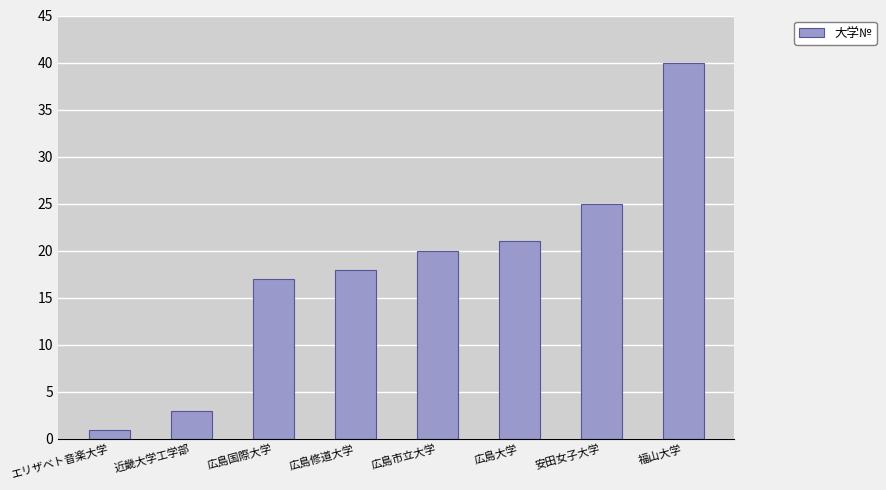

Does the chart contain stacked bars?

No